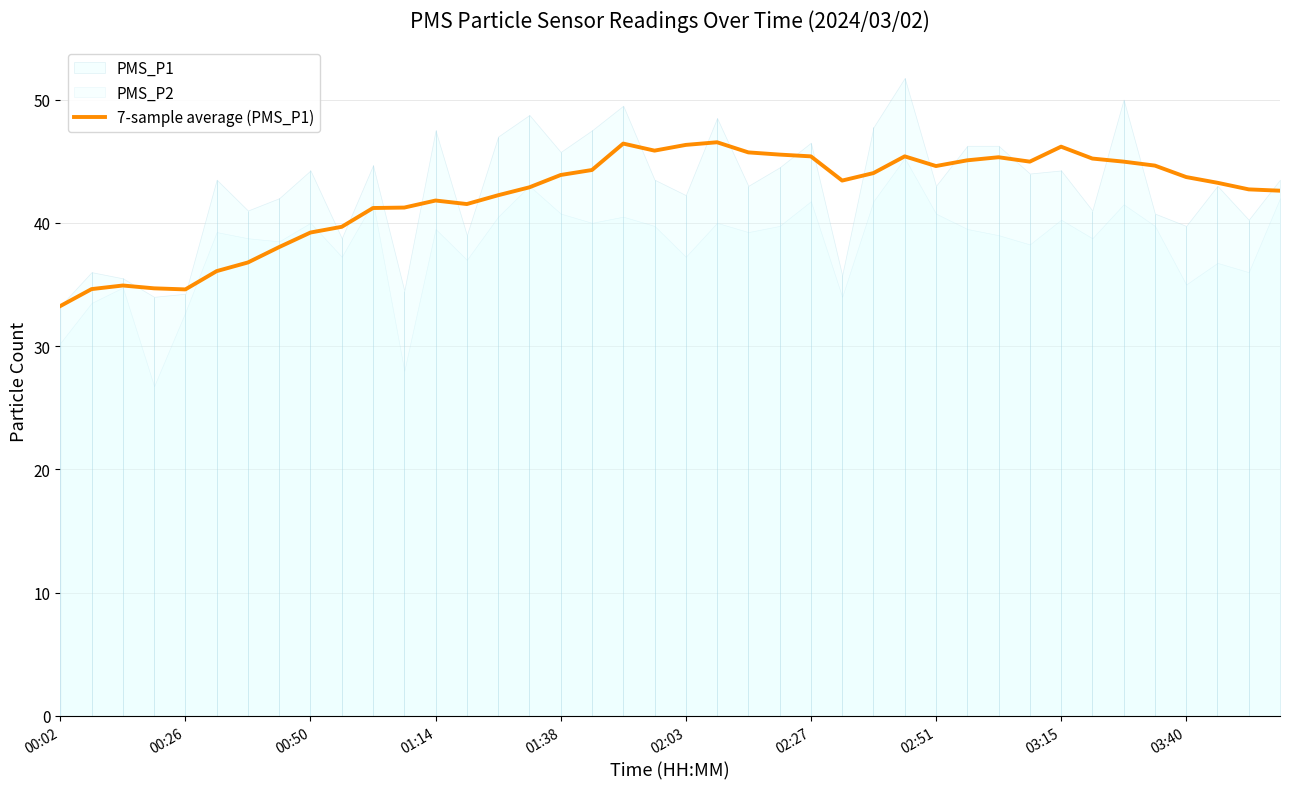

True or false: the data shows 68.2 at 21.

False